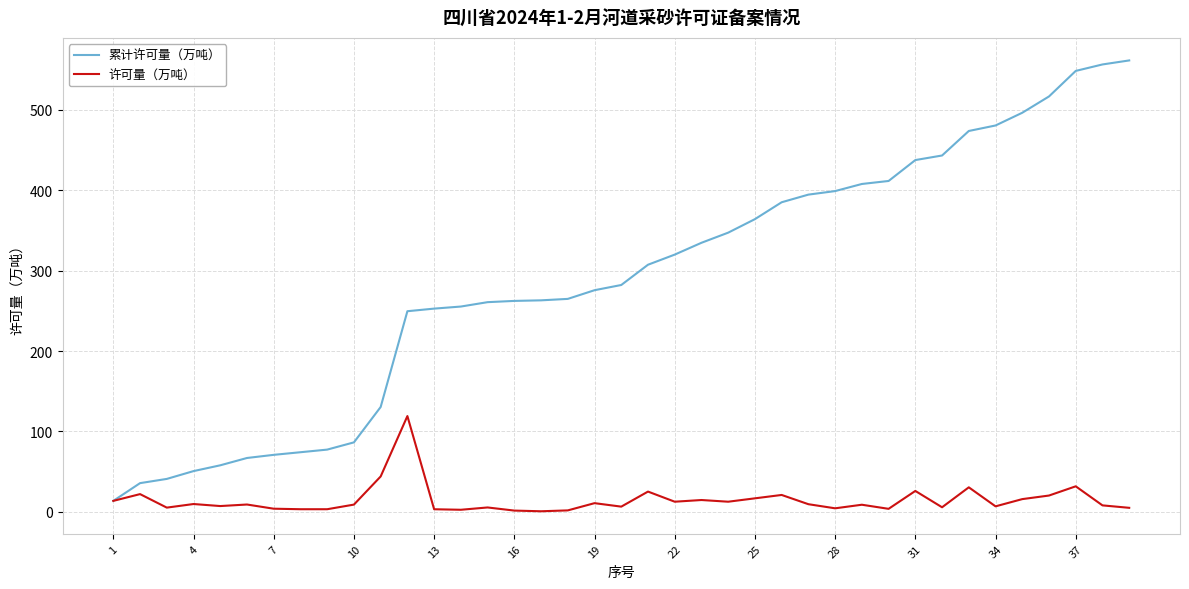

What is the highest value of the 许可量（万吨） series?

119.1